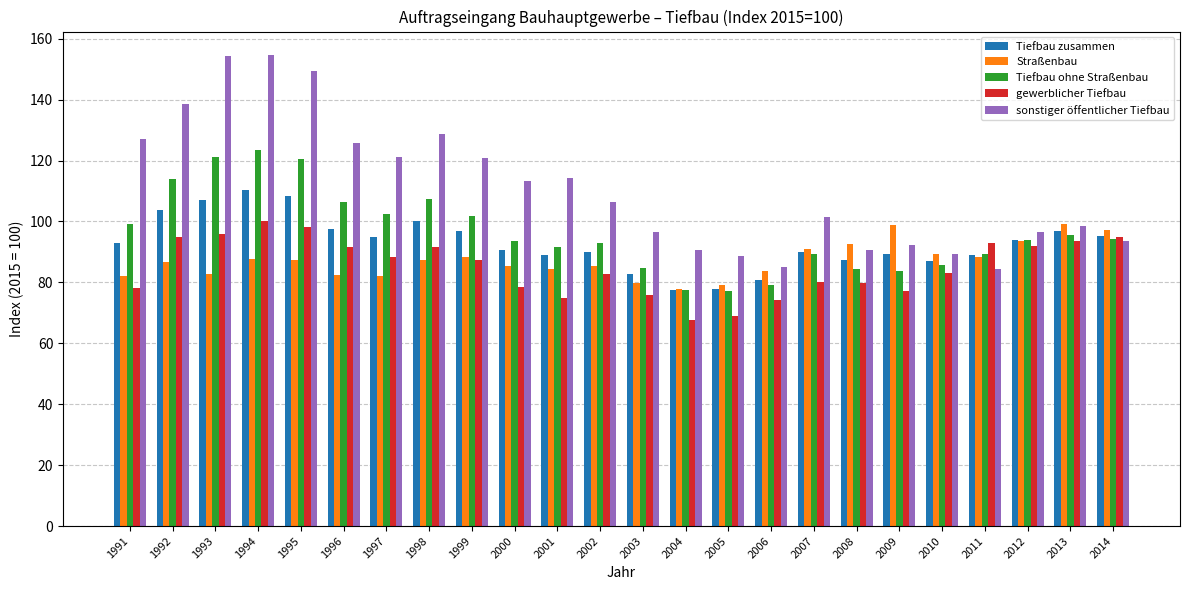

What are all the series names shown in the legend?

Tiefbau zusammen, Straßenbau, Tiefbau ohne Straßenbau, gewerblicher Tiefbau, sonstiger öffentlicher Tiefbau